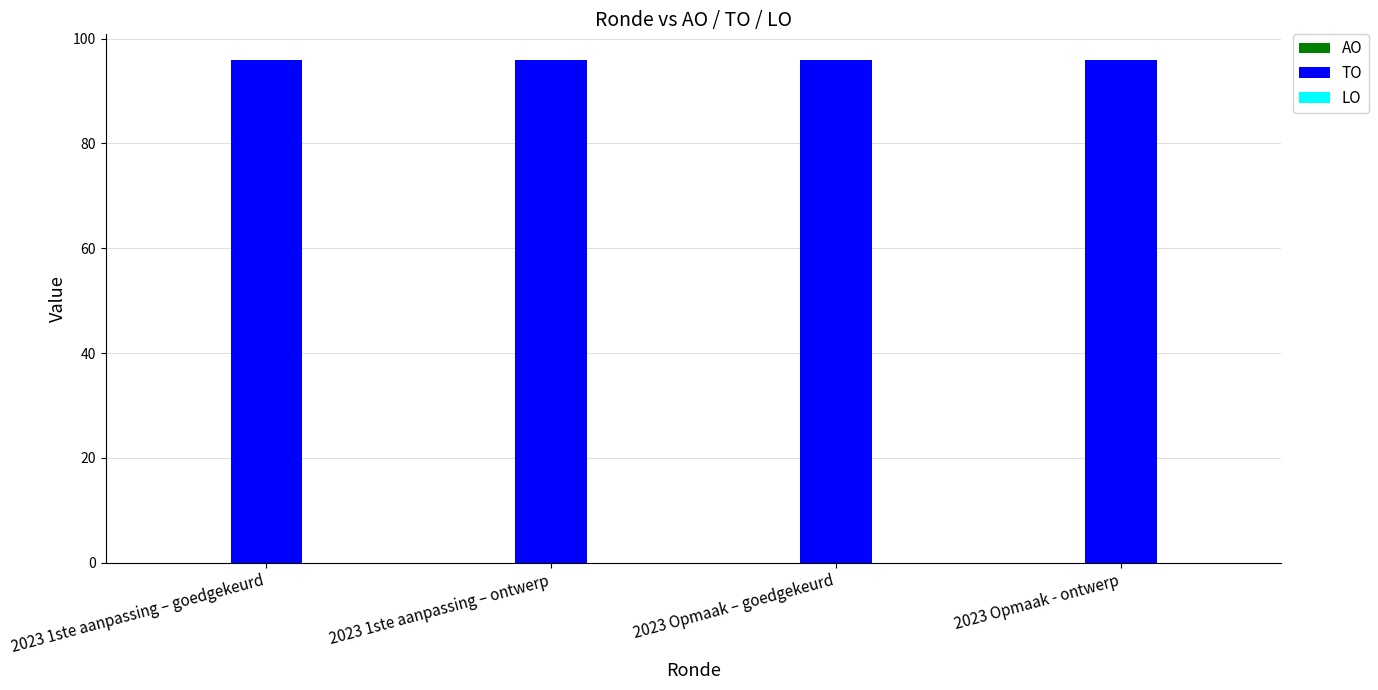

Is it true that TO equals 96 at 2023 1ste aanpassing – ontwerp?

True